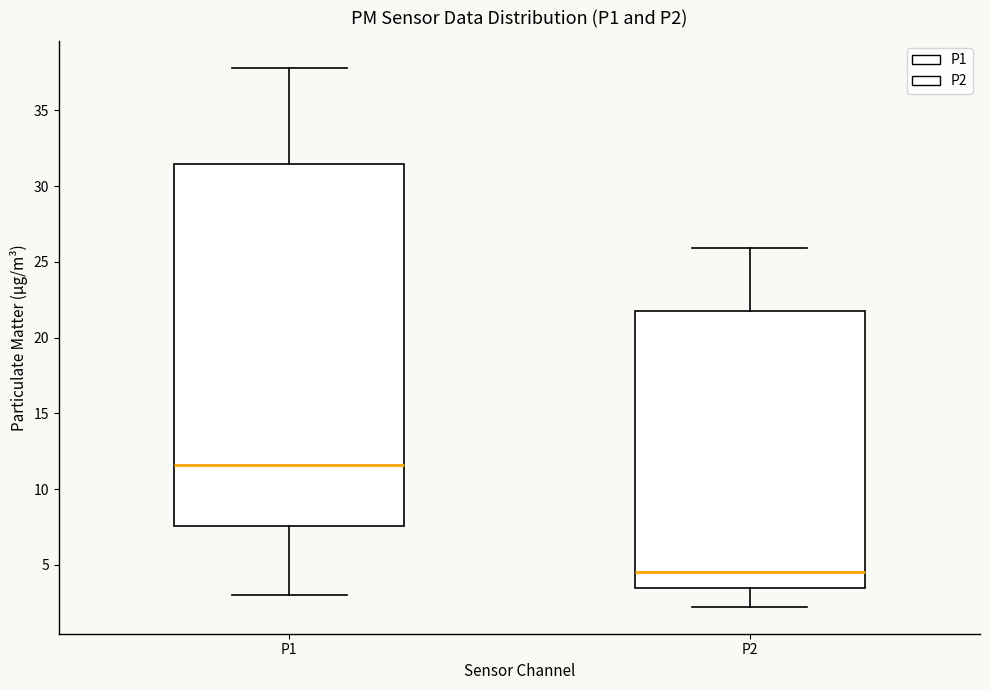

Which box has the highest median line?

P1